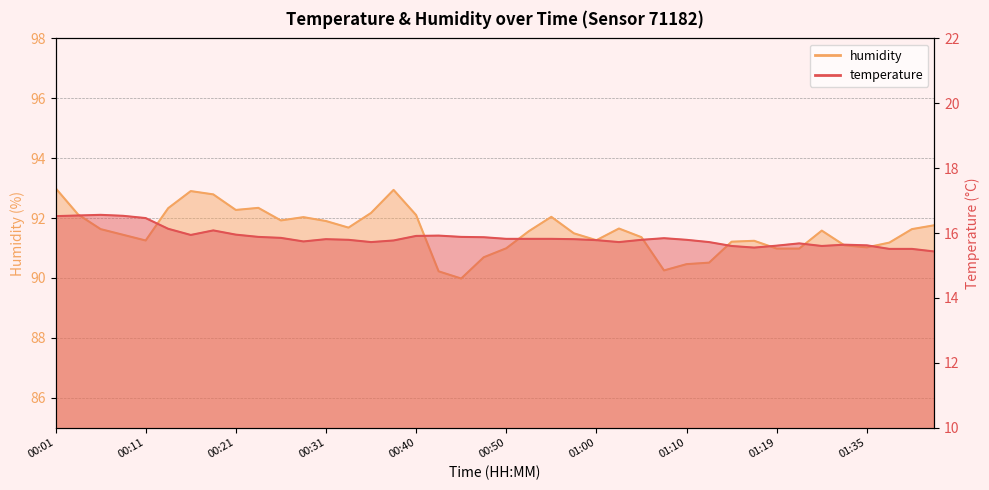

What is the label of the 30th point from the right?

00:26